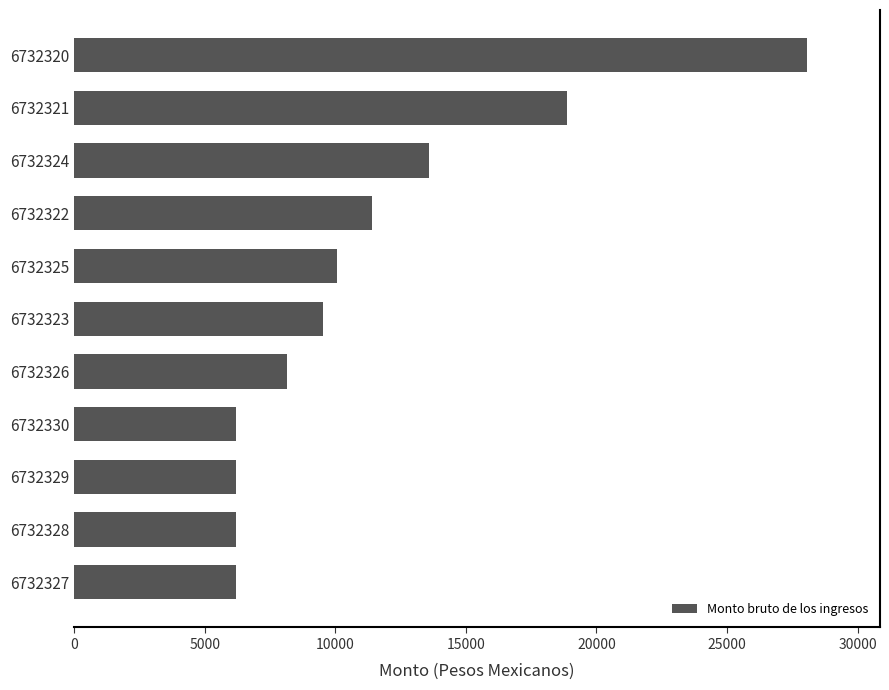

Which label corresponds to the largest value in the chart?

6732320